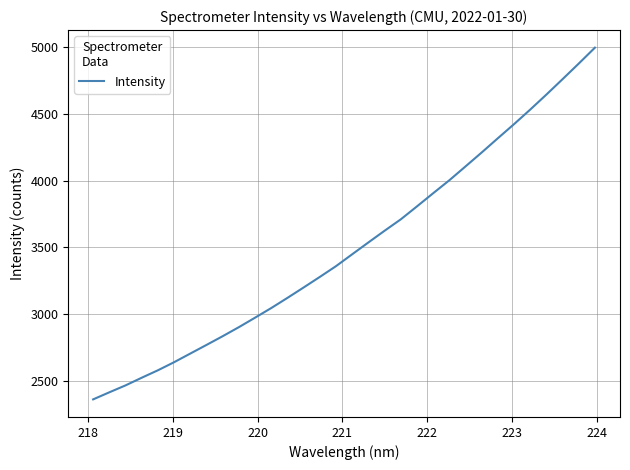

What is the minimum value shown in the chart?

2361.0